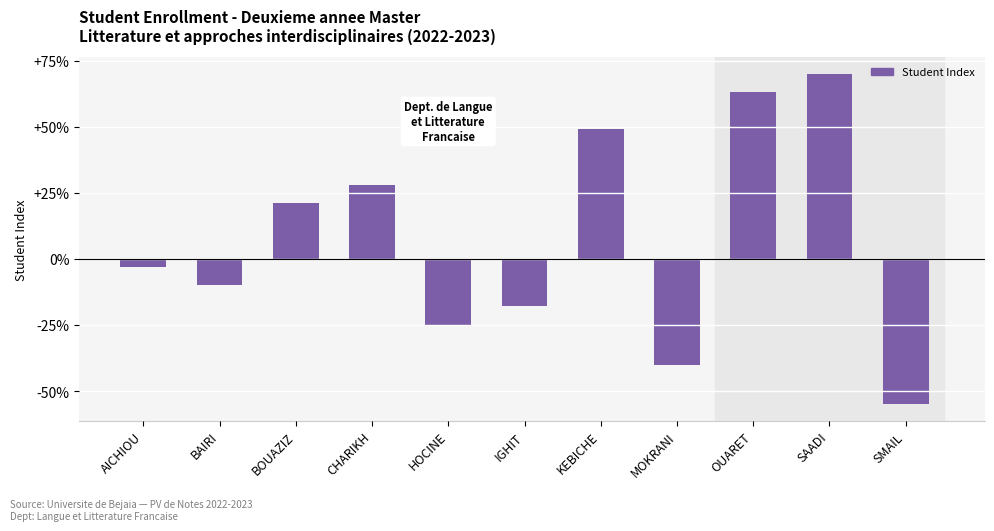

Are the bars horizontal?

No